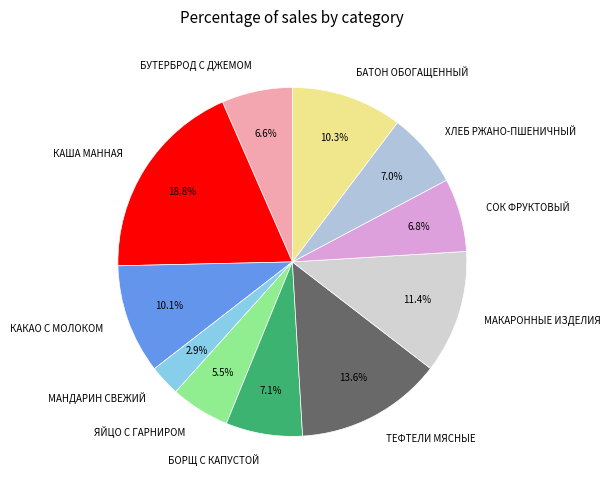

Is the sum of МАНДАРИН СВЕЖИЙ and ХЛЕБ РЖАНО-ПШЕНИЧНЫЙ greater than half?

No